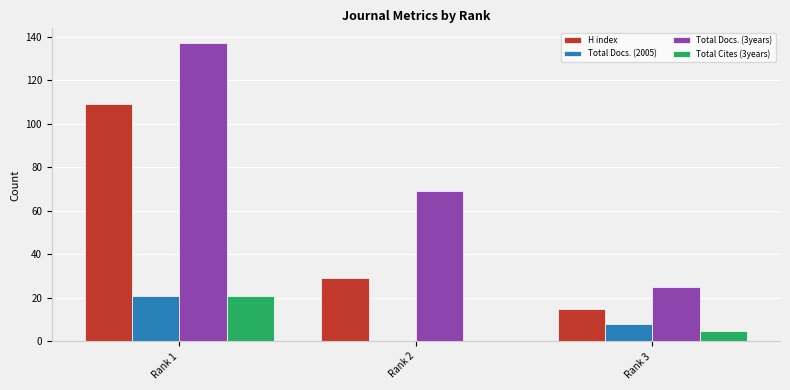

Does the chart contain stacked bars?

No